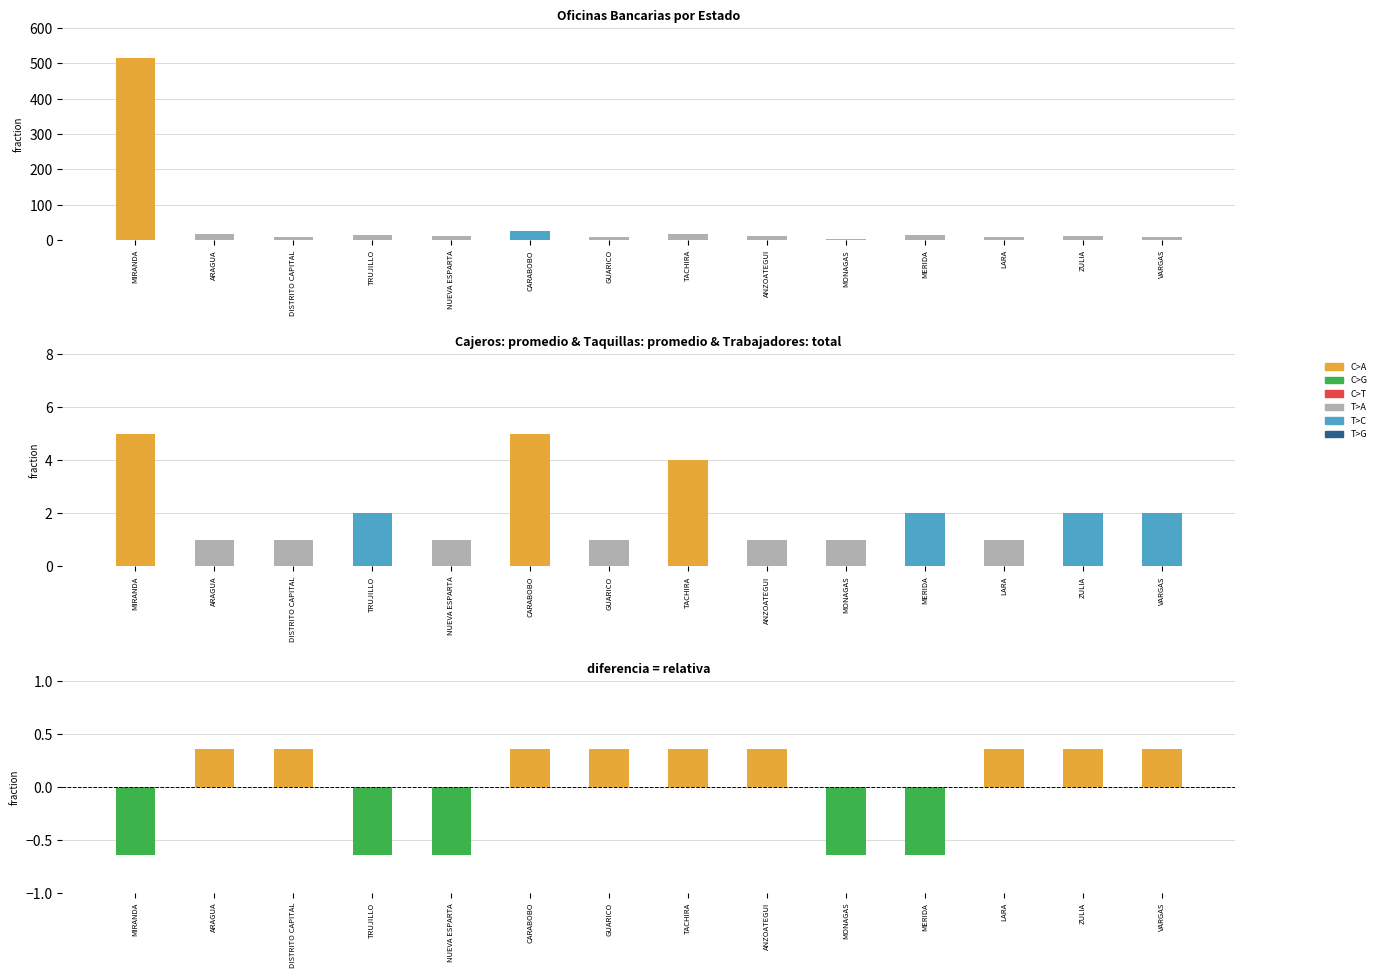

What is the label of the 3rd bar from the right?

LARA